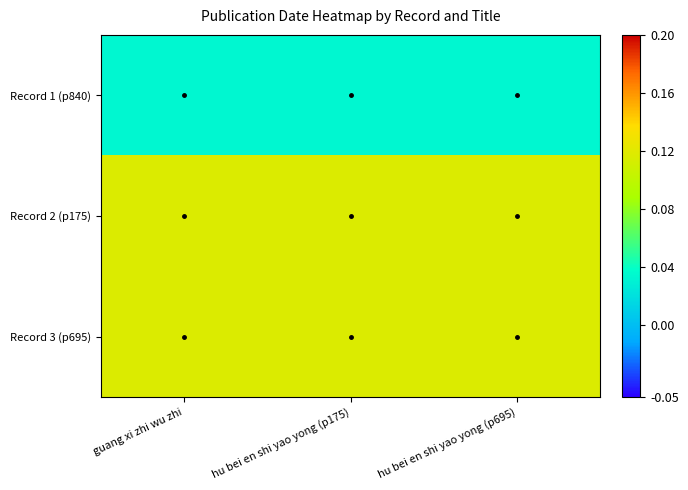

Between hu bei en shi yao yong (p175) and hu bei en shi yao yong (p695), which is larger?

hu bei en shi yao yong (p175)